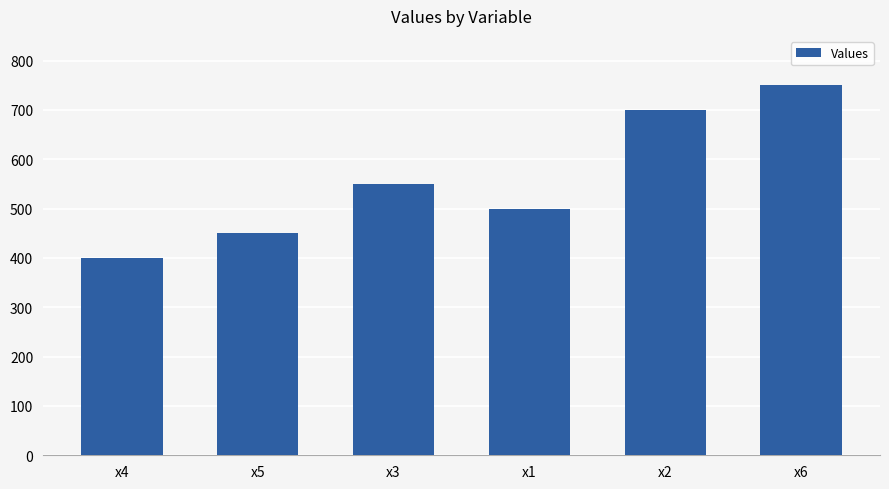

How many data points does each series have?

6